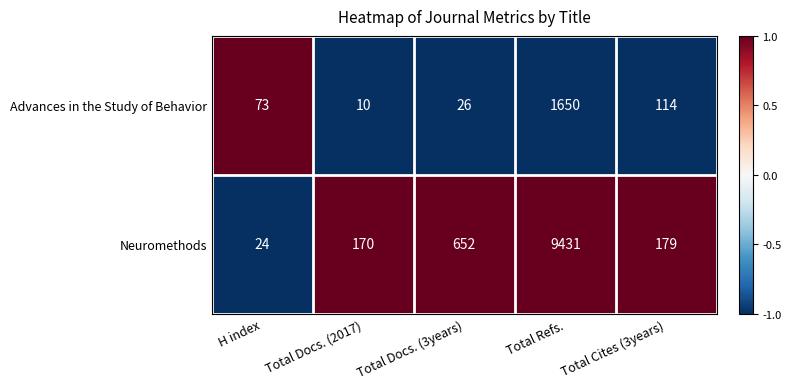

Which series has the widest spread of values?

Neuromethods